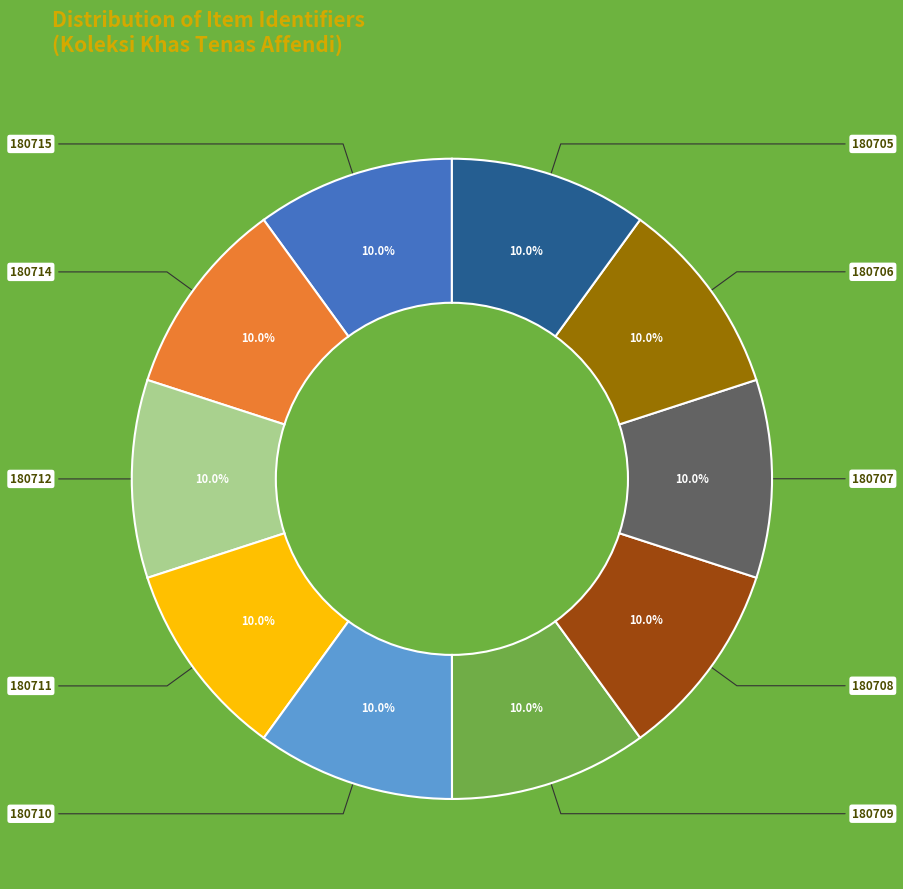

The 180707 slice represents 21% of the pie. True or false?

False